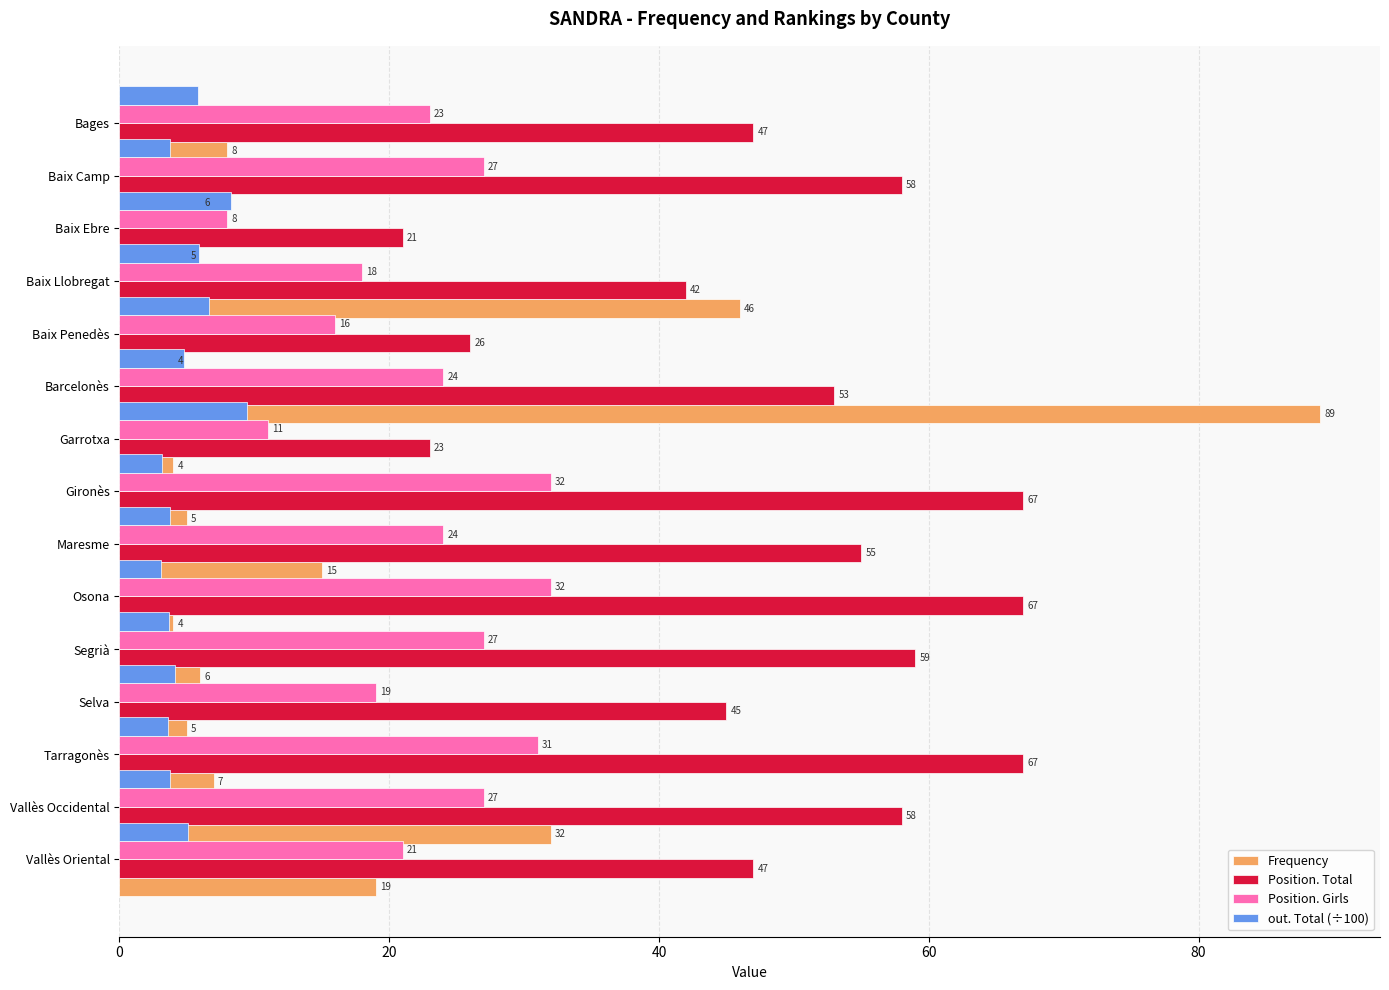

Reading left to right, transcribe all the data shown in this chart.

Frequency: 8.0	6.0	5.0	46.0	4.0	89.0	4.0	5.0	15.0	4.0	6.0	5.0	7.0	32.0	19.0
Position. Total: 47.0	58.0	21.0	42.0	26.0	53.0	23.0	67.0	55.0	67.0	59.0	45.0	67.0	58.0	47.0
Position. Girls: 23.0	27.0	8.0	18.0	16.0	24.0	11.0	32.0	24.0	32.0	27.0	19.0	31.0	27.0	21.0
out. Total (÷100): 5.8	3.8	8.3	5.9	6.6	4.8	9.5	3.1	3.8	3.1	3.7	4.1	3.6	3.8	5.1